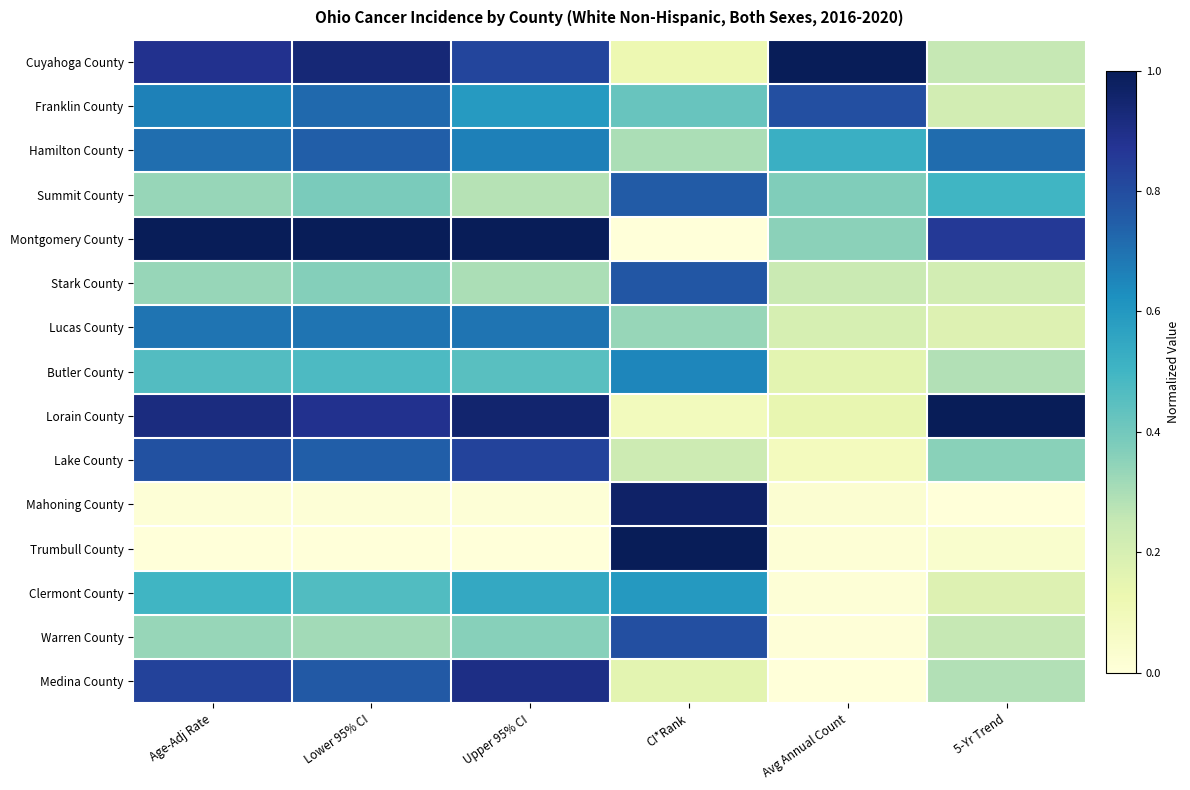

At which category does the chart reach its peak across all series?

Avg Annual Count